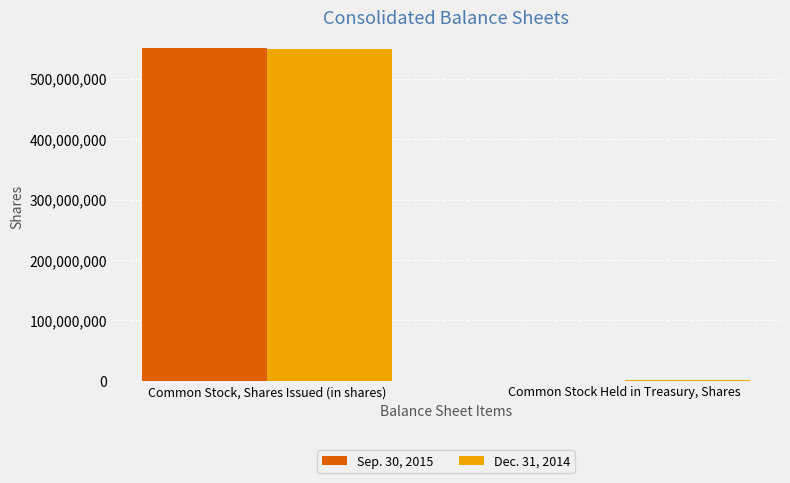

At which category is the sum across all series the highest?

Common Stock, Shares Issued (in shares)